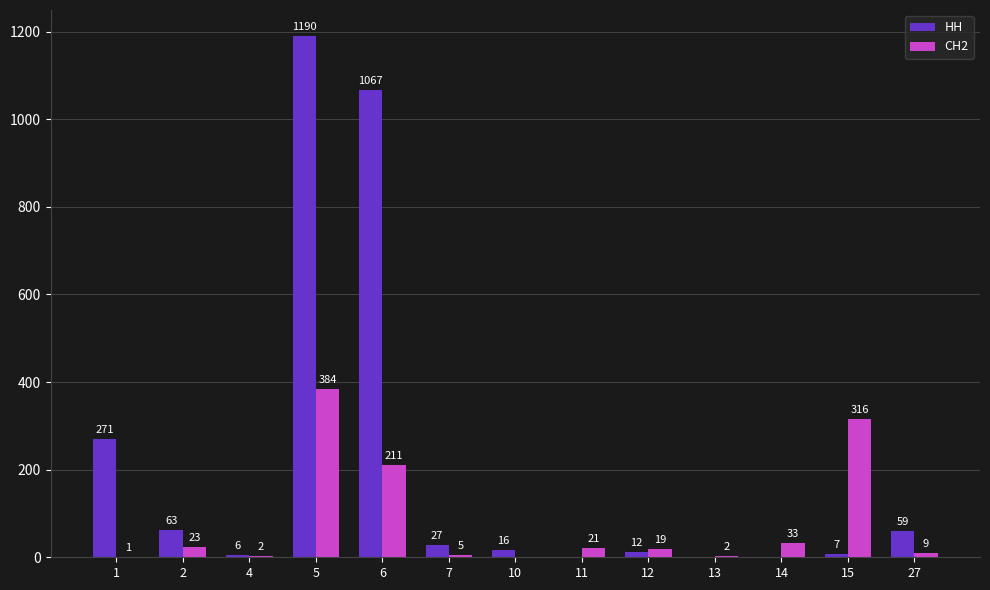

Is the value of СН2 at 4 greater than the value of НН at 7?

No